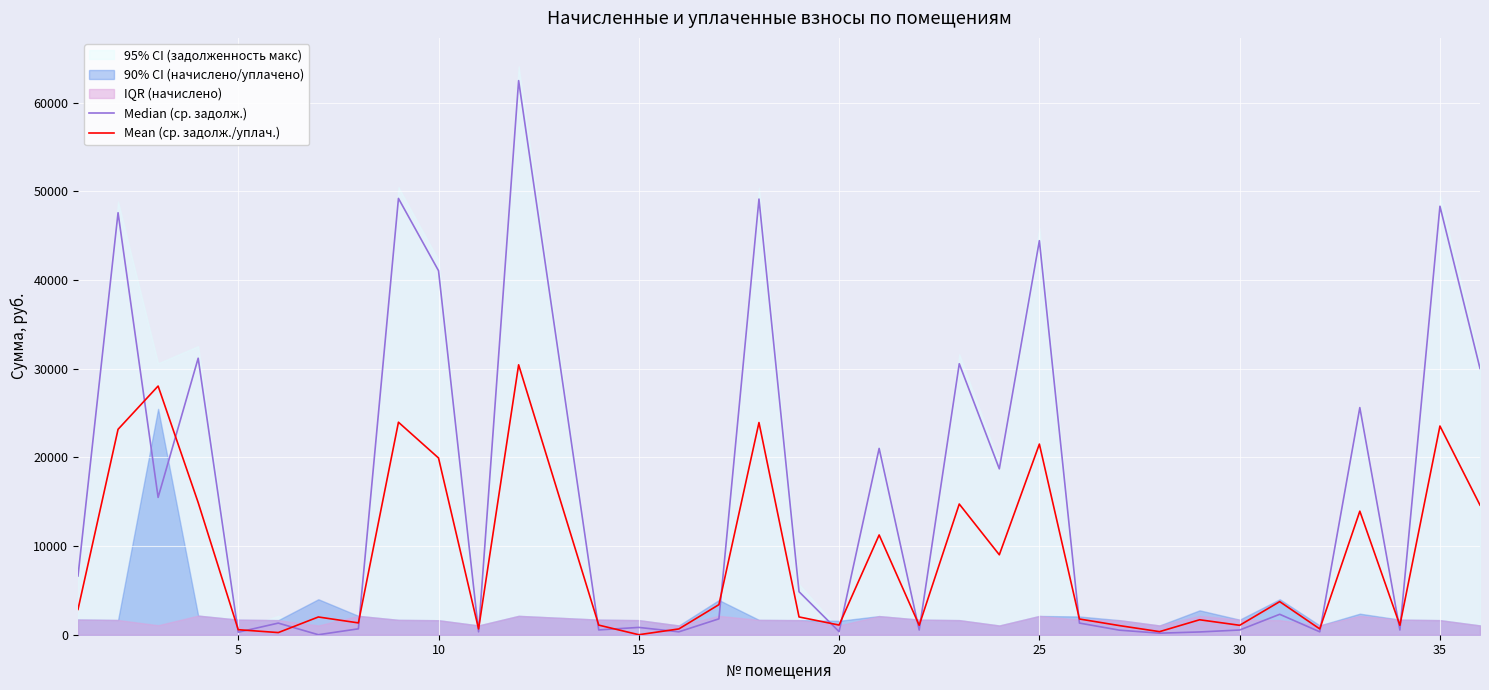

How many interior local peaks does the Mean (ср. задолж./уплач.) series have?

12